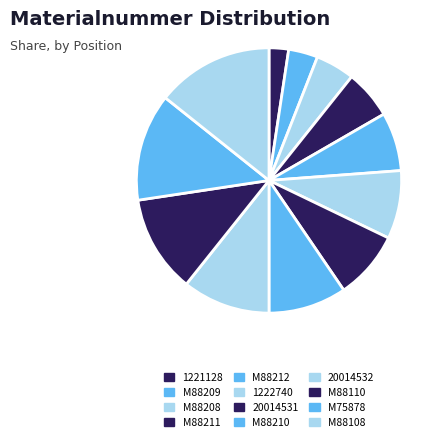

Which has a higher value, M88210 or M88212?

M88210